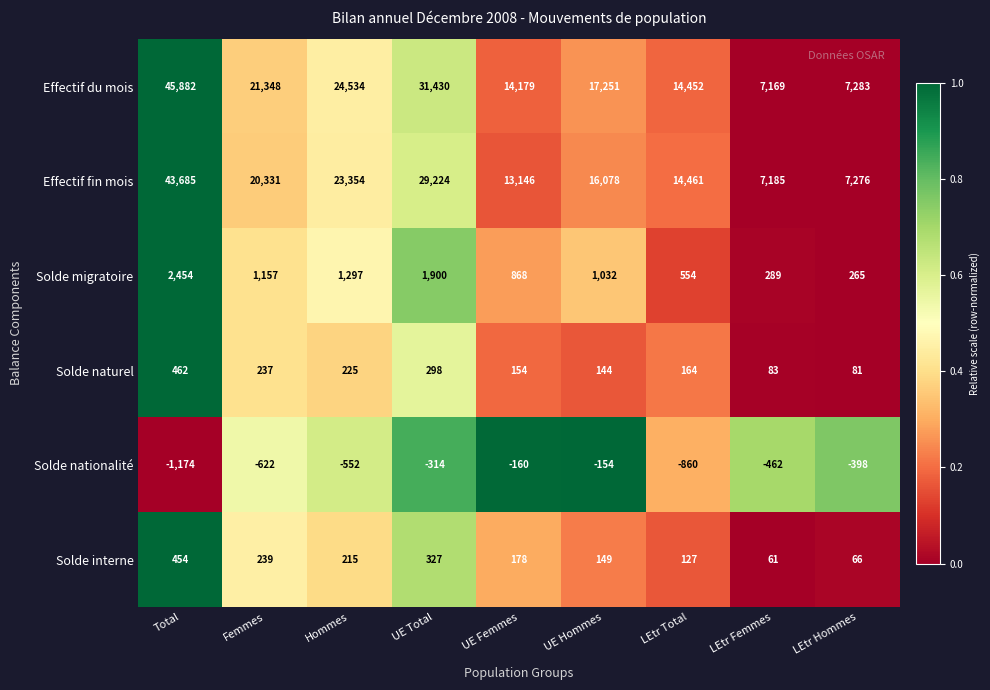

At how many categories does at least one series exceed 0?

9